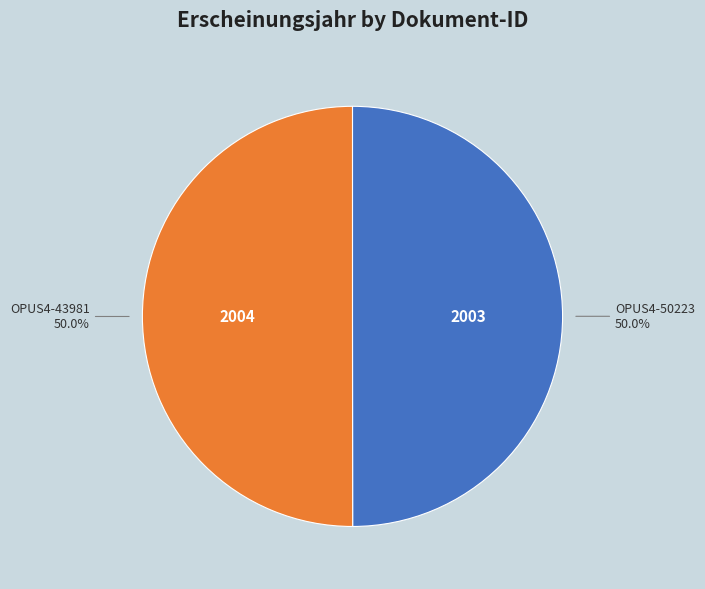

How many segments does this pie chart have?

2